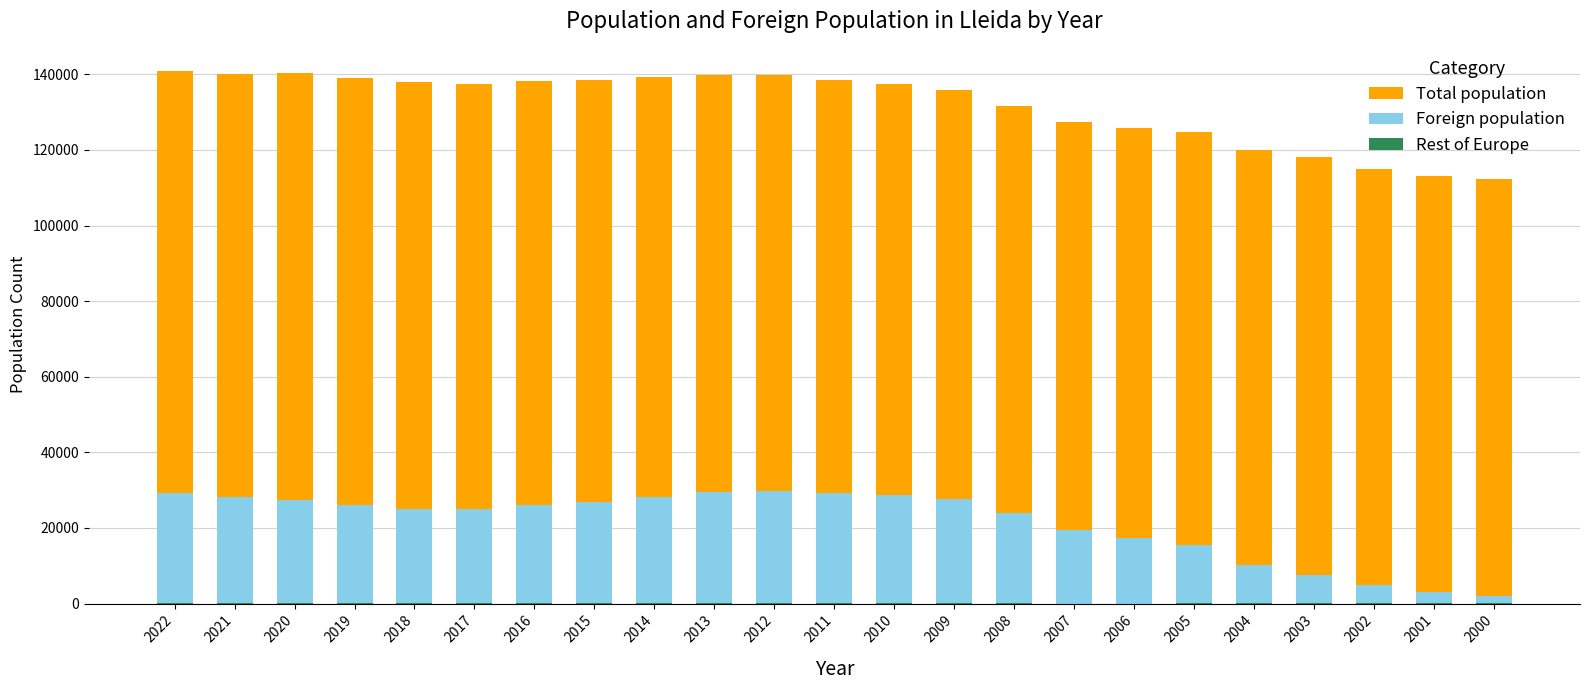

What is the sum of all Total population values?

3030281